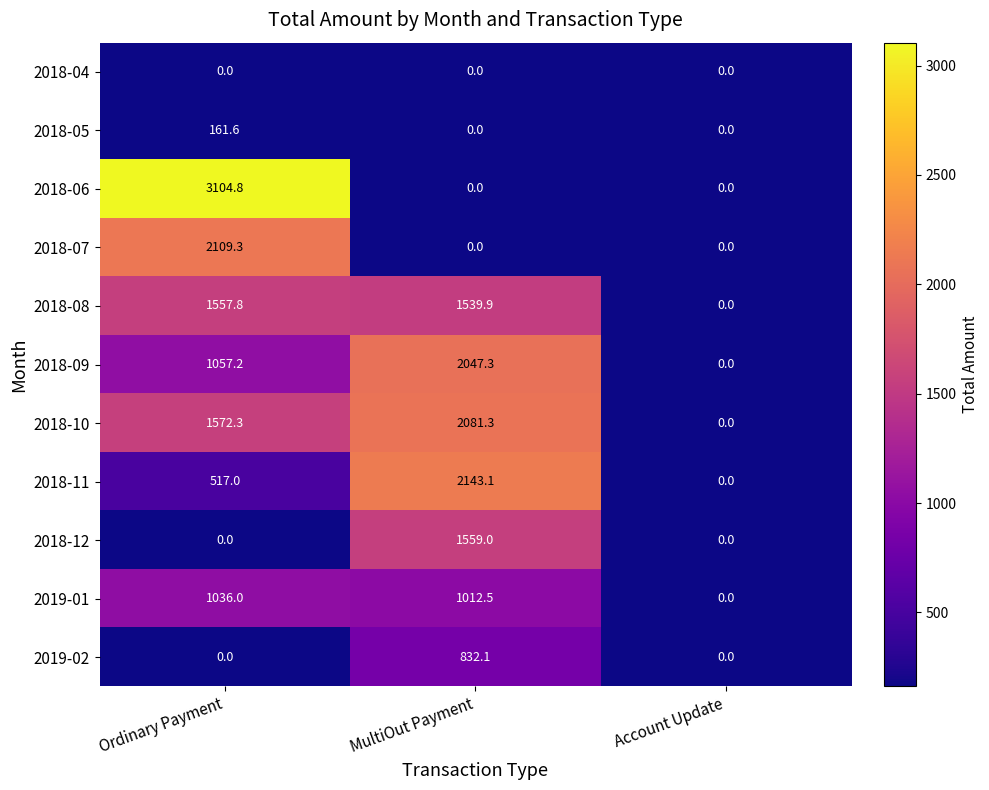

How many series are shown in this chart?

11